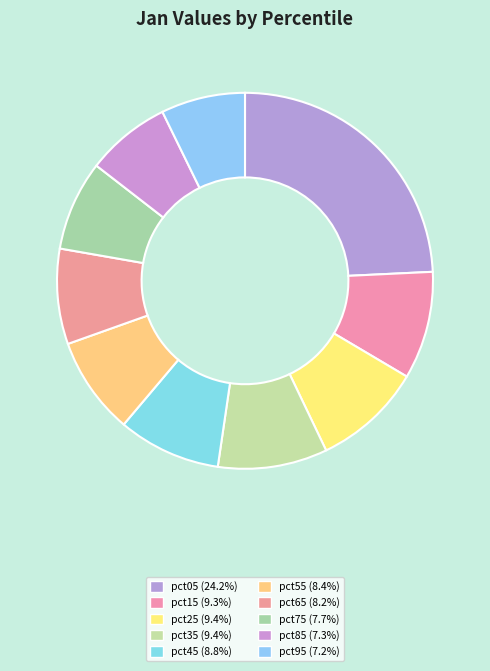

How many segments does this pie chart have?

10